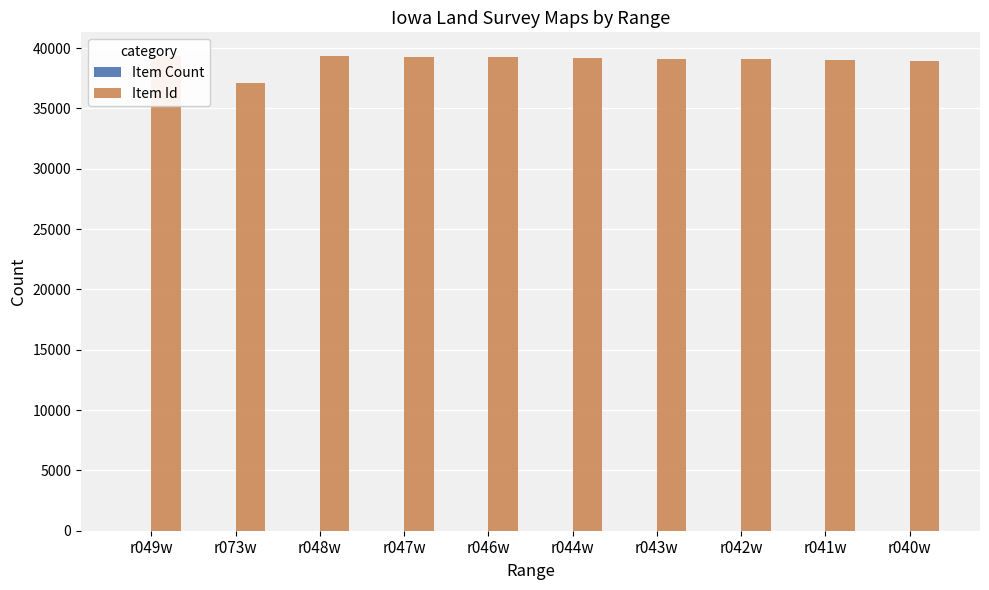

Does the chart contain stacked bars?

No